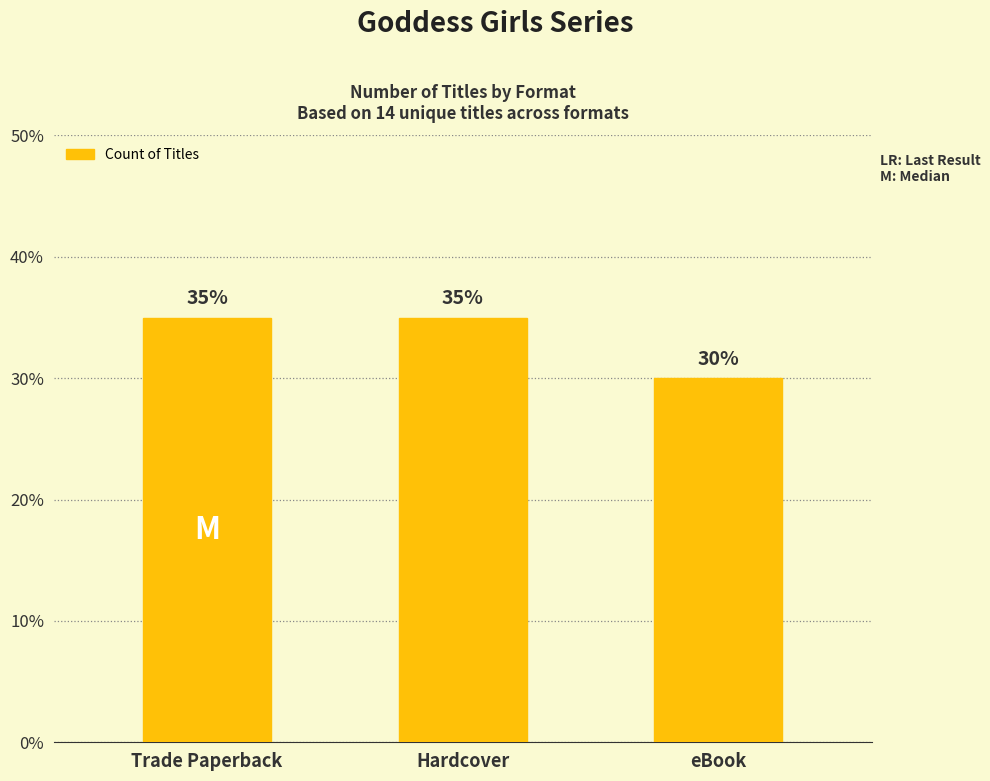

Does the chart contain stacked bars?

No